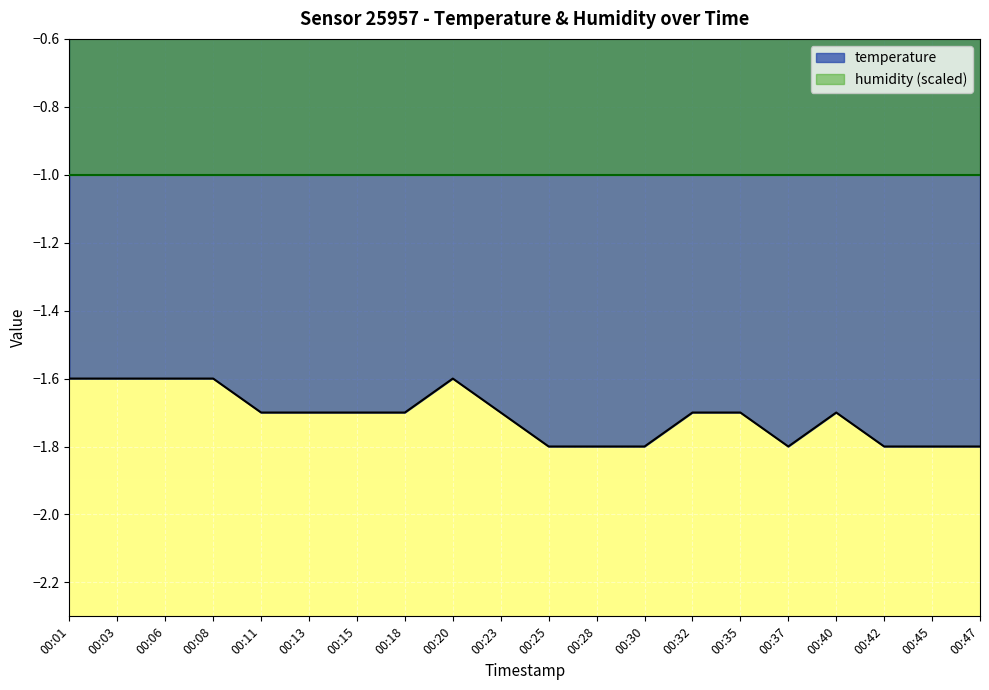

What is the maximum value shown in the chart?

-1.6